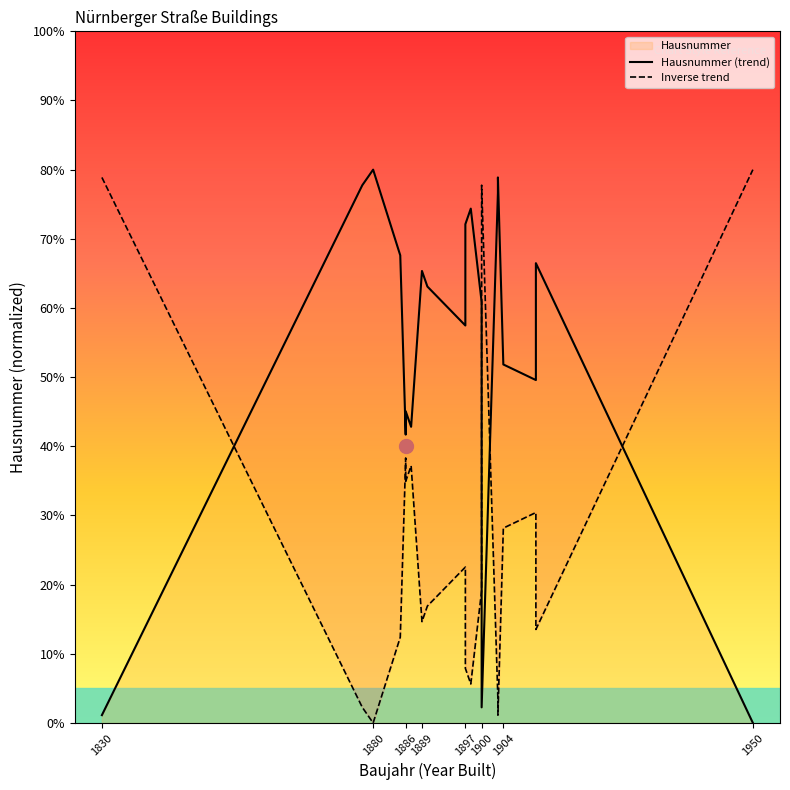

How many positive values does the Hausnummer (trend) series have?

19